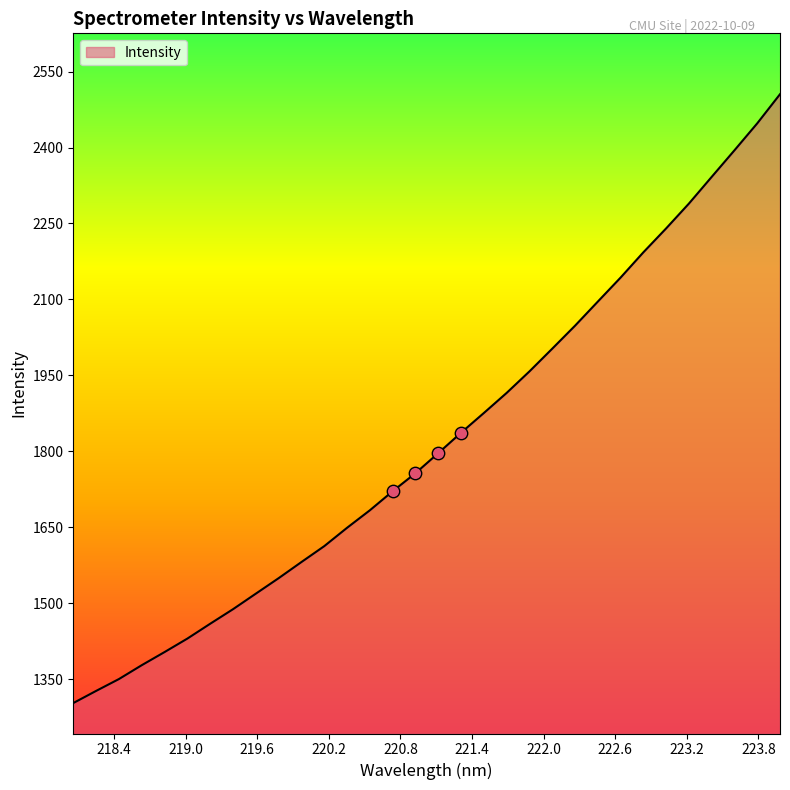

What is the difference between the maximum and minimum values?

1202.4